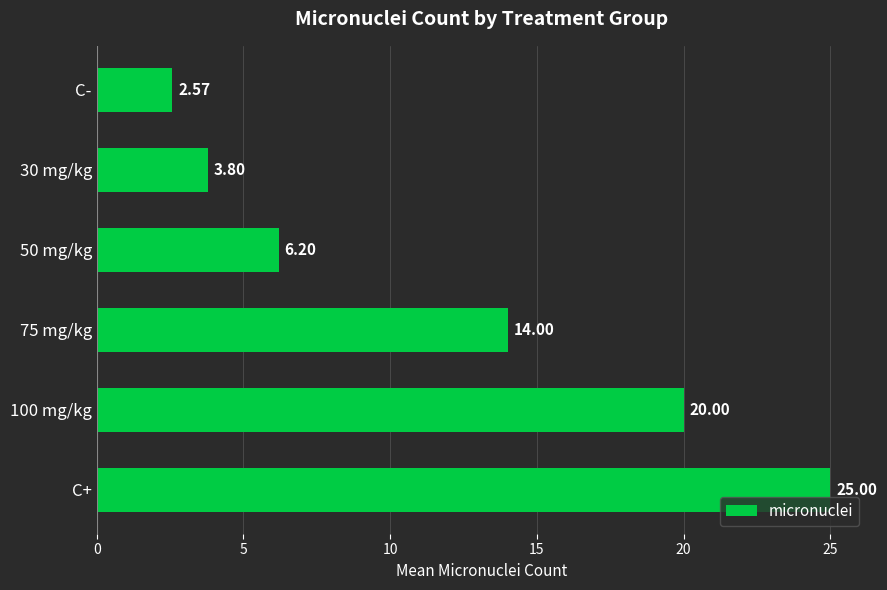

At which label is the value closest to 13?

75 mg/kg